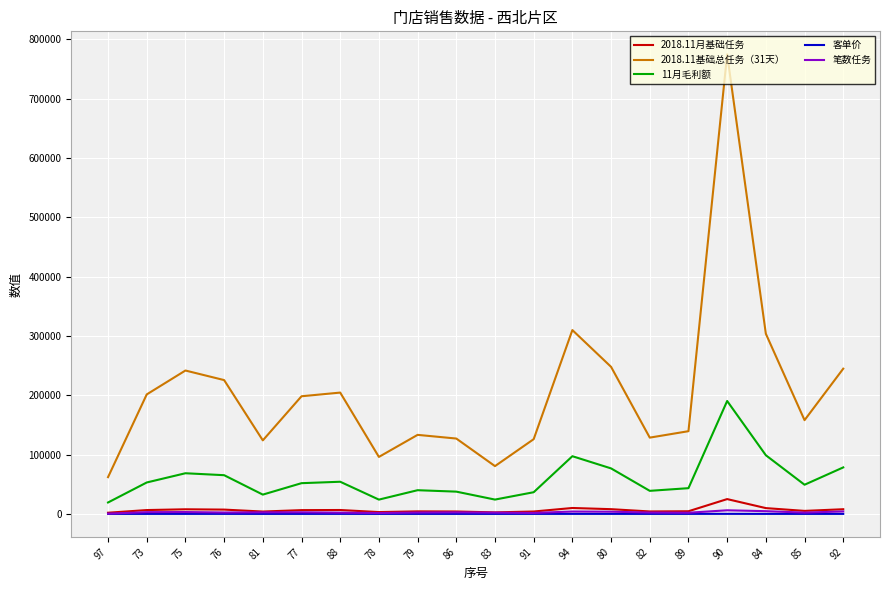

What is the maximum value shown in the chart?

775000.0